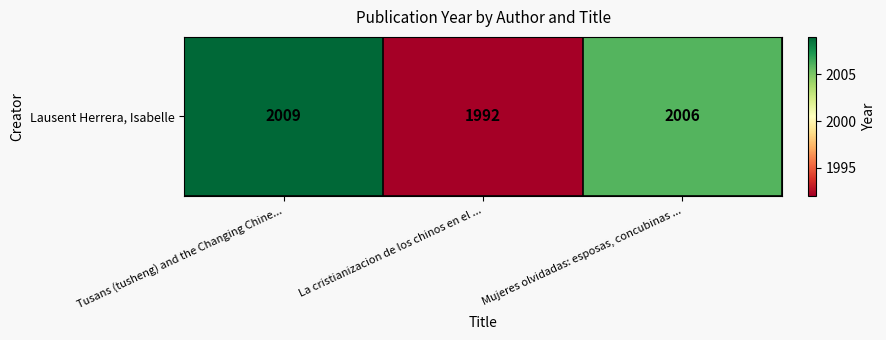

What is the approximate value at Mujeres olvidadas: esposas, concubinas ...?

2006